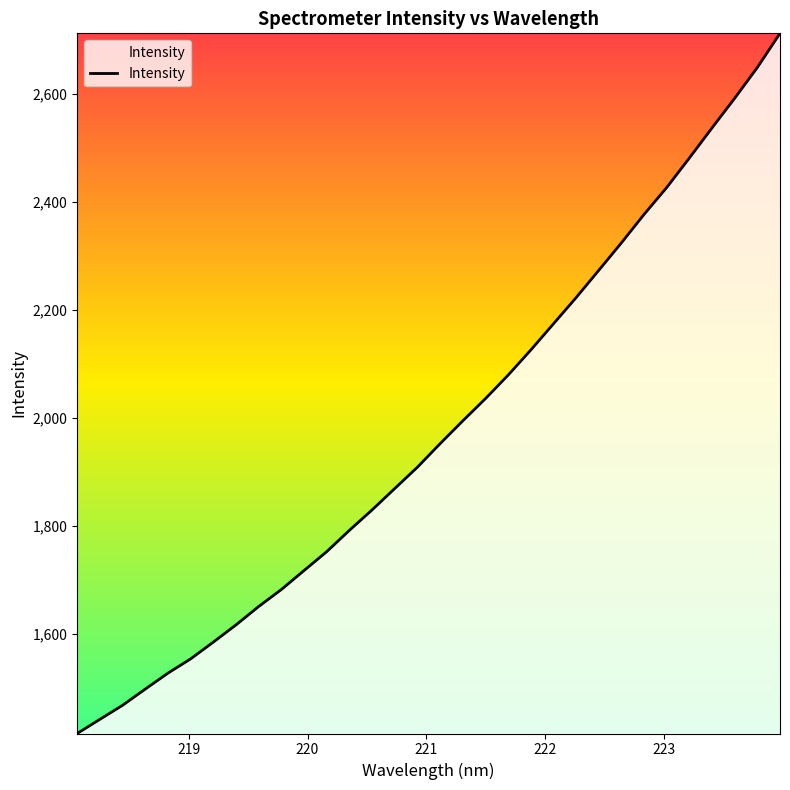

What is the minimum value shown in the chart?

1414.7